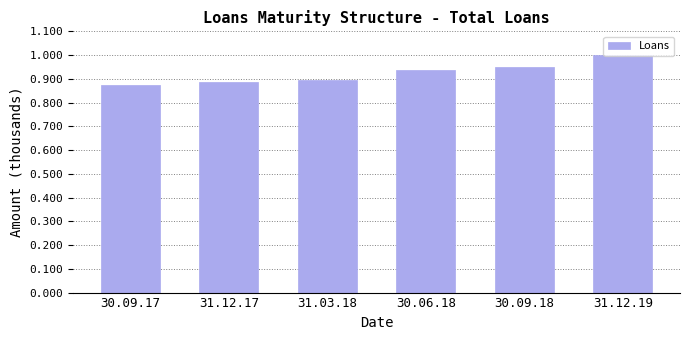

Is it true that the value at 31.03.18 is 0.5?

False